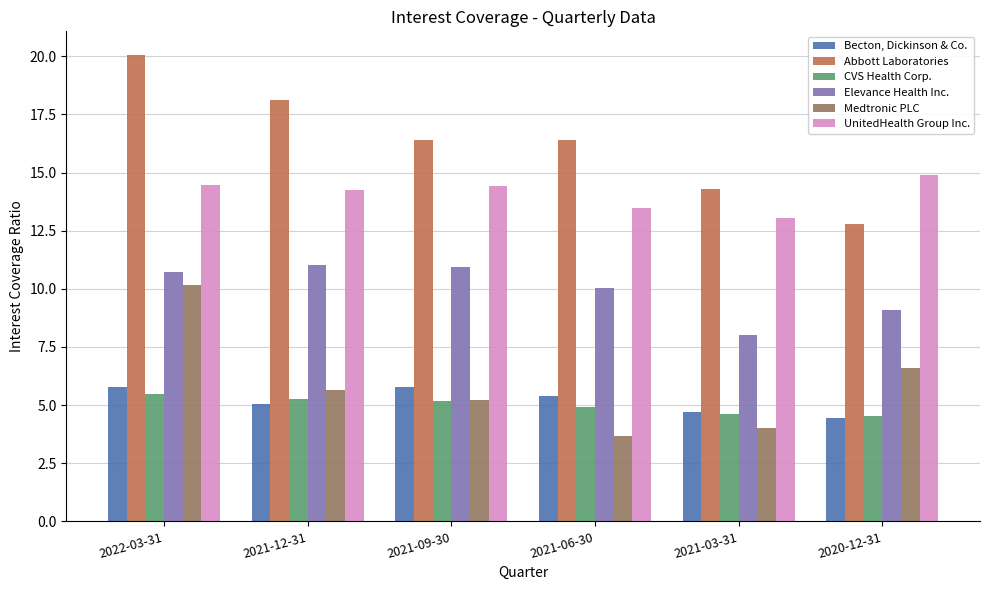

At which category is the sum across all series the highest?

2022-03-31